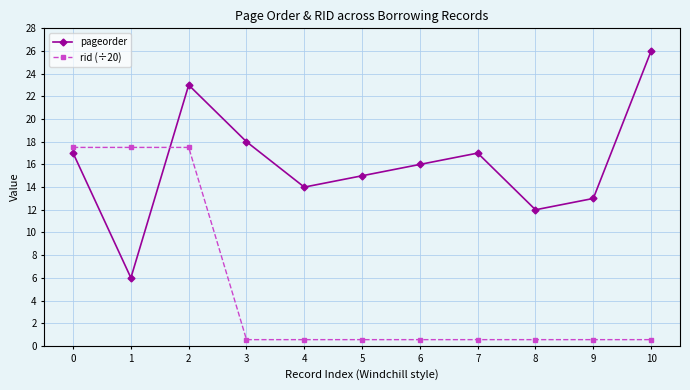

Rank the series by their average value, from lowest to highest.

rid (÷20), pageorder